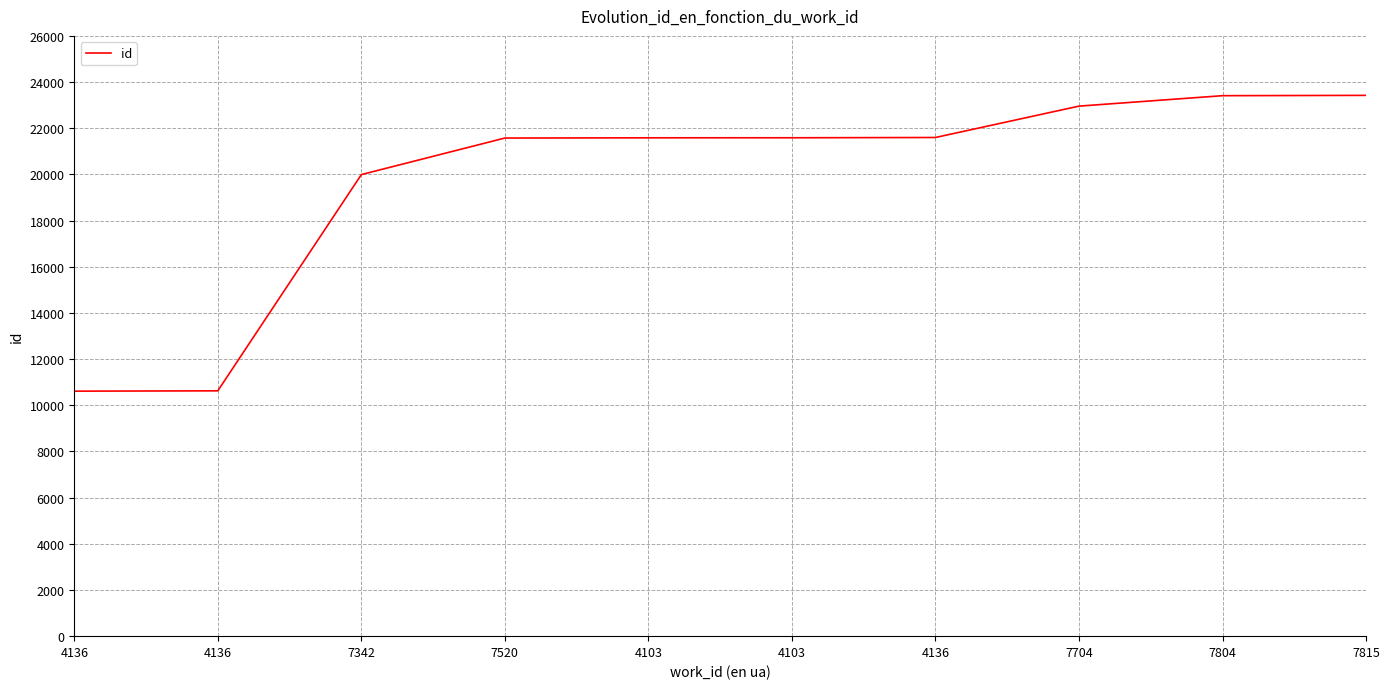

Which label corresponds to the smallest value in the chart?

4136